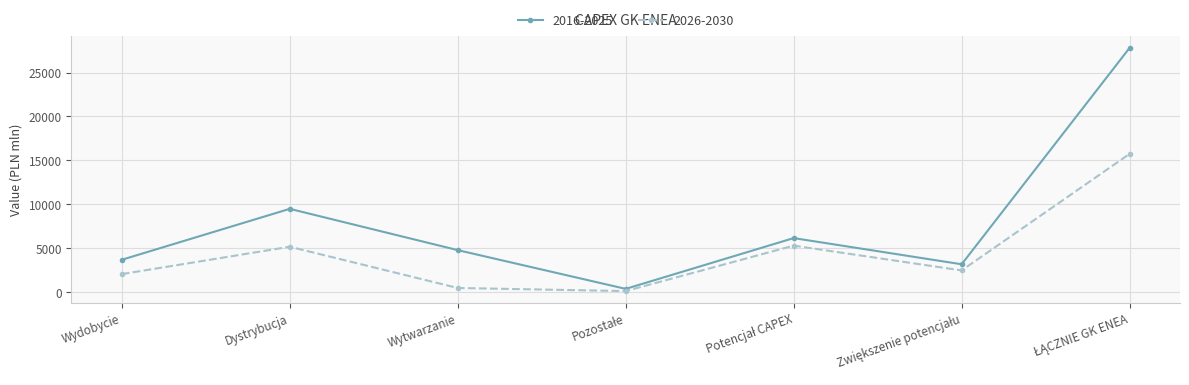

What is the label of the 1st point from the left?

Wydobycie